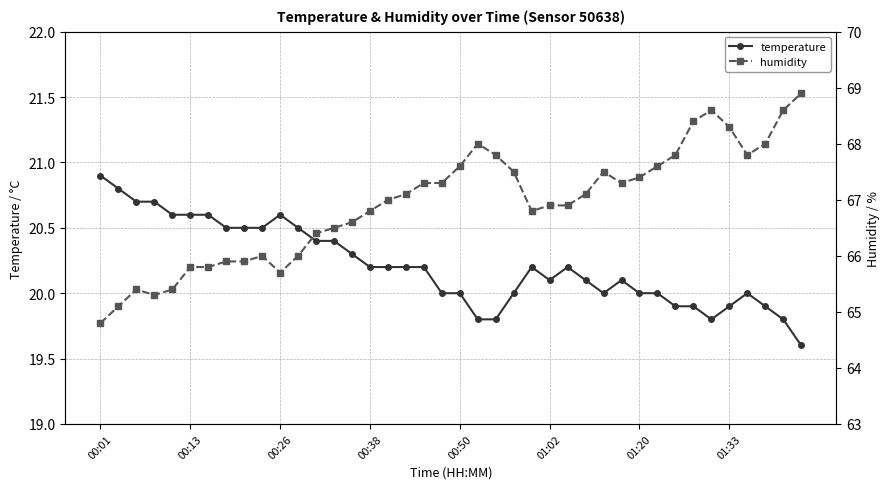

What is the lowest value of the temperature series?

19.6